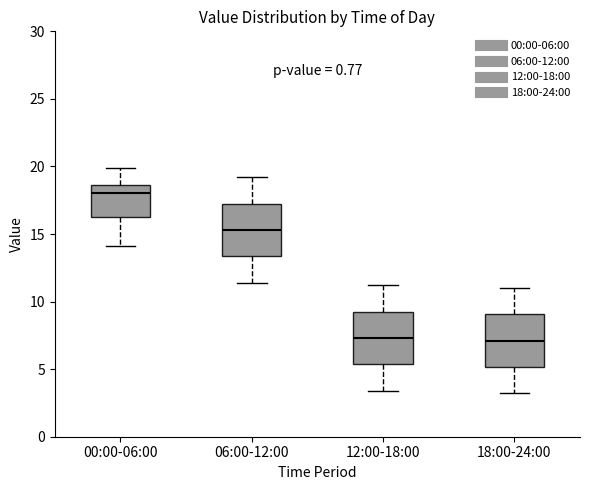

Which box has the highest median line?

00:00-06:00